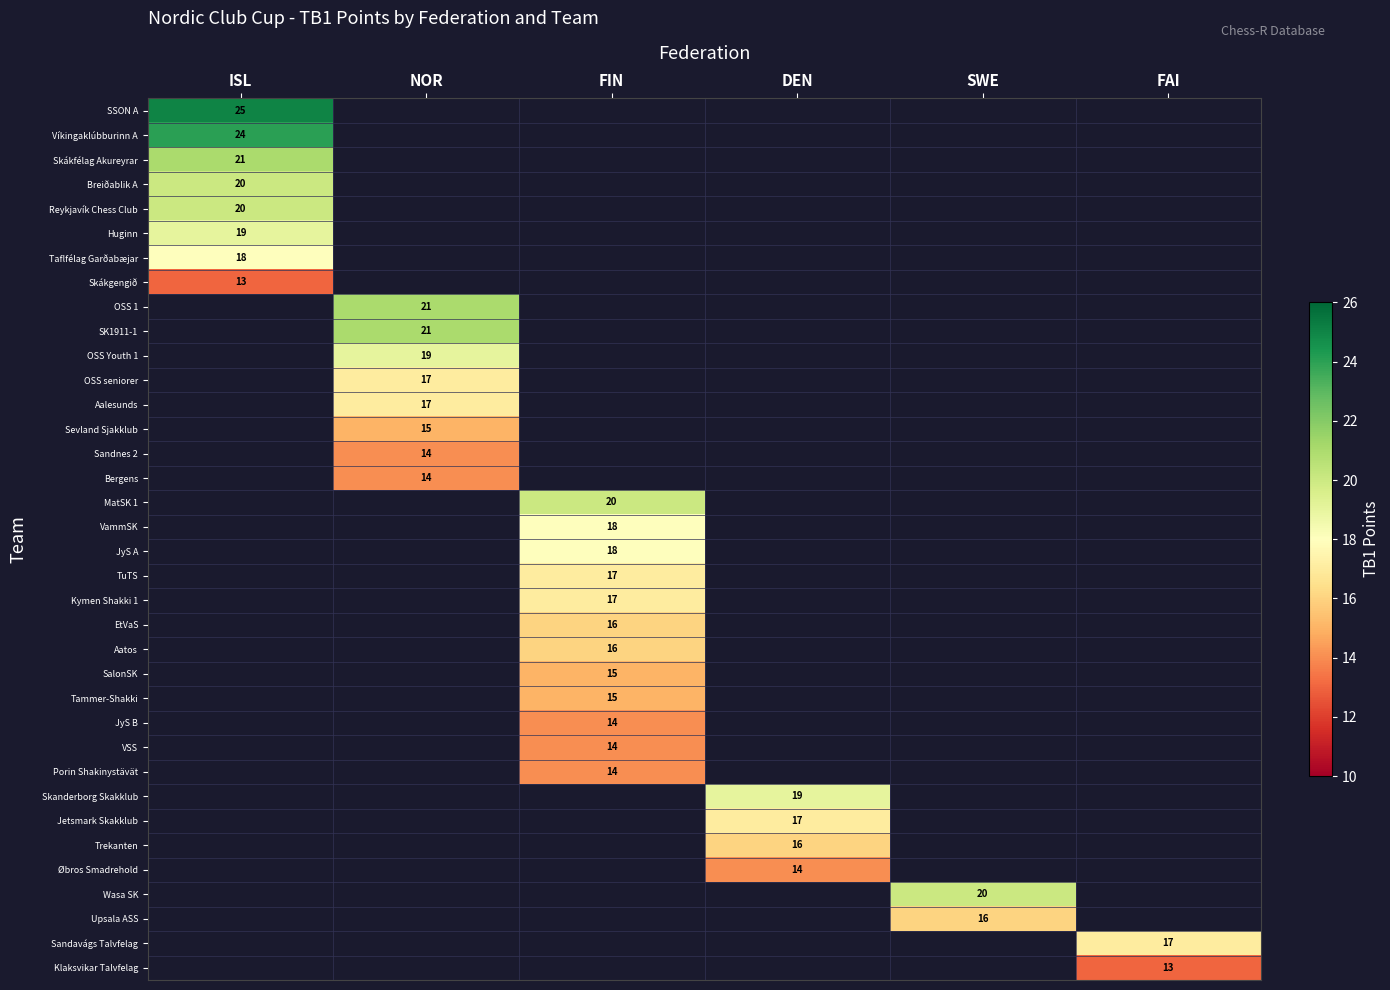

Which label corresponds to the smallest value in the chart?

ISL